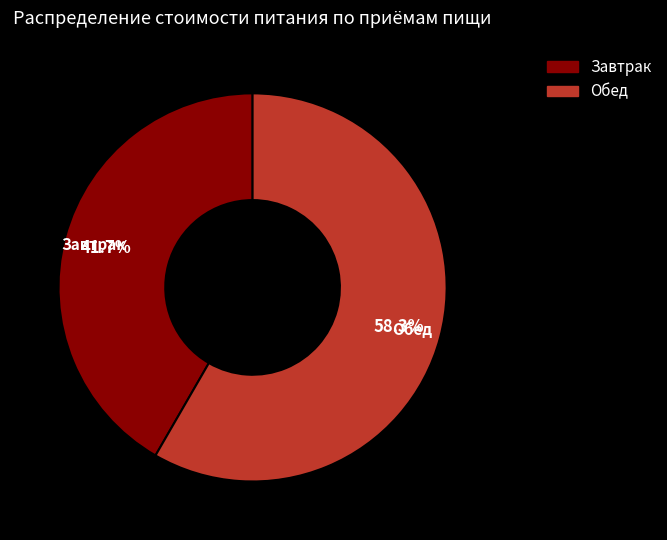

What percentage is the Завтрак slice, to the nearest percent?

42%